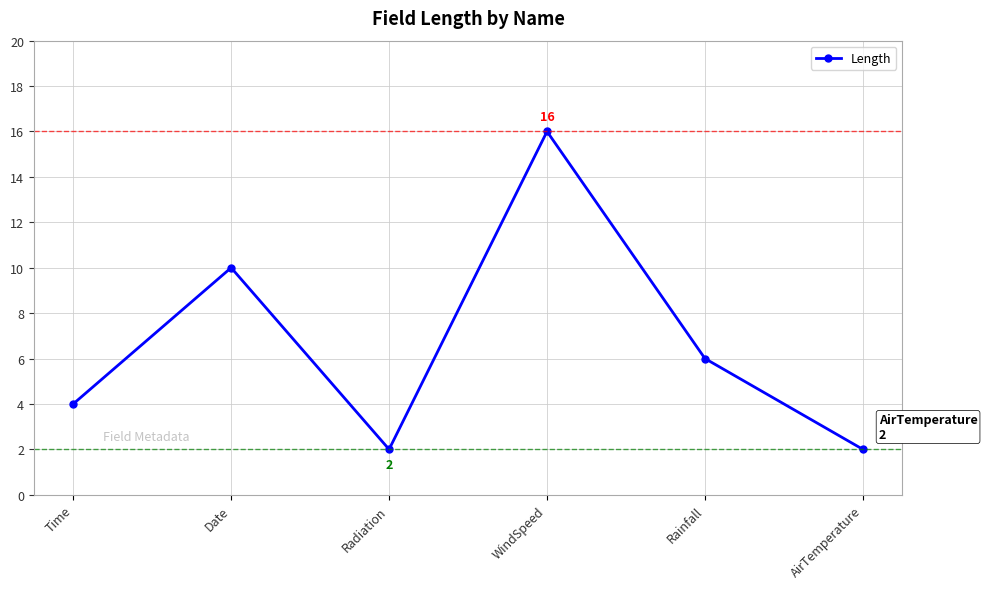

Approximately how many times larger is the value at Radiation compared to Rainfall?

0.3